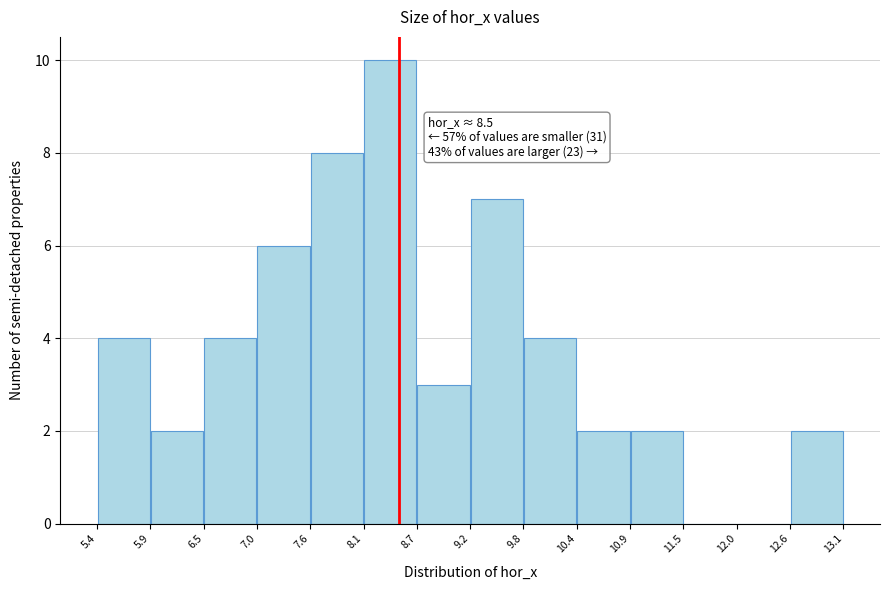

Over which range of the x-axis is the bar tallest?

8.1 to 8.7